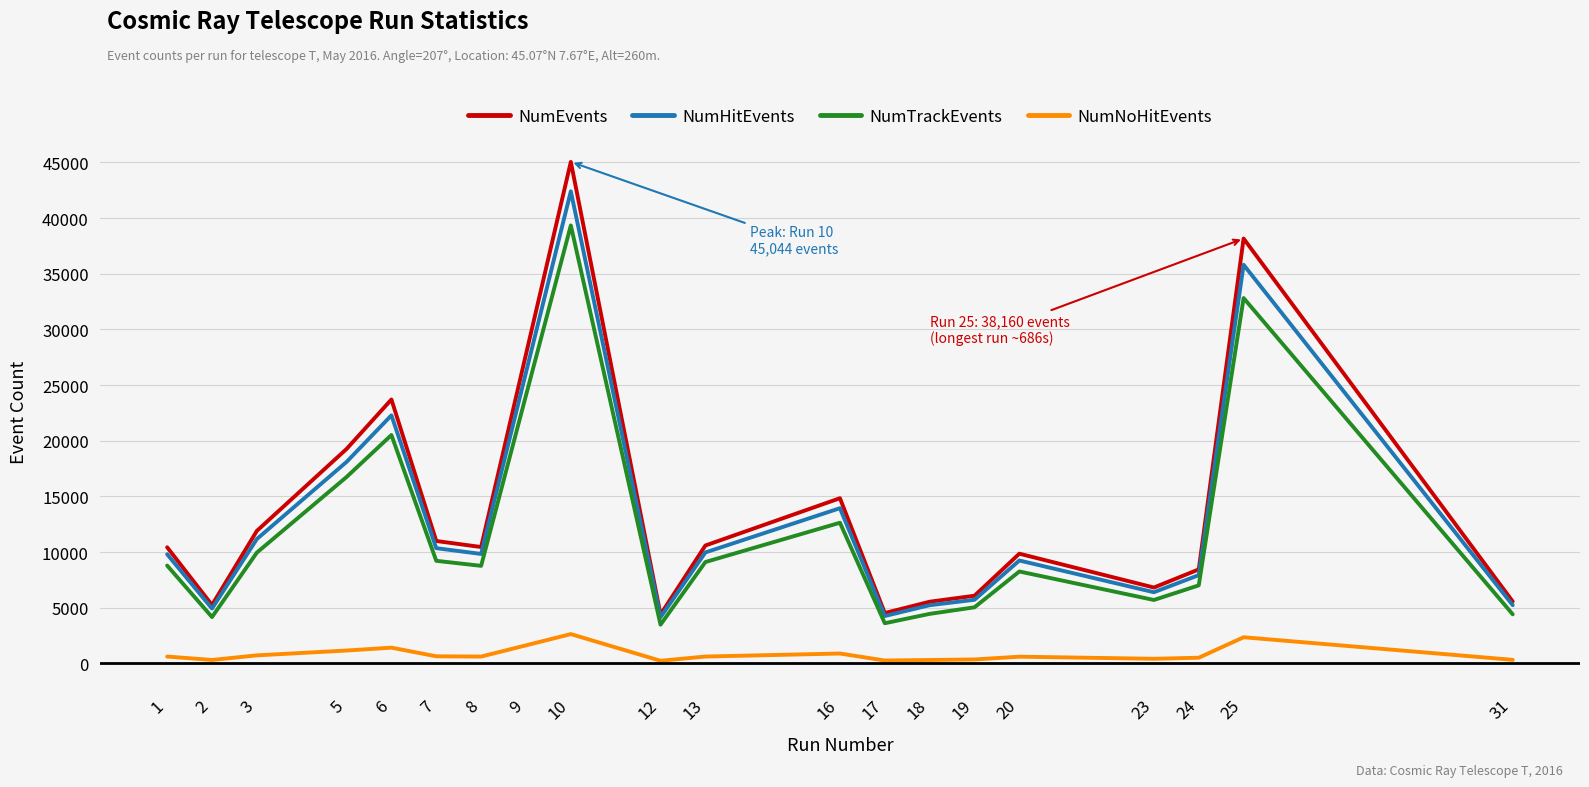

List the series in order of their peak value, highest first.

NumEvents, NumHitEvents, NumTrackEvents, NumNoHitEvents